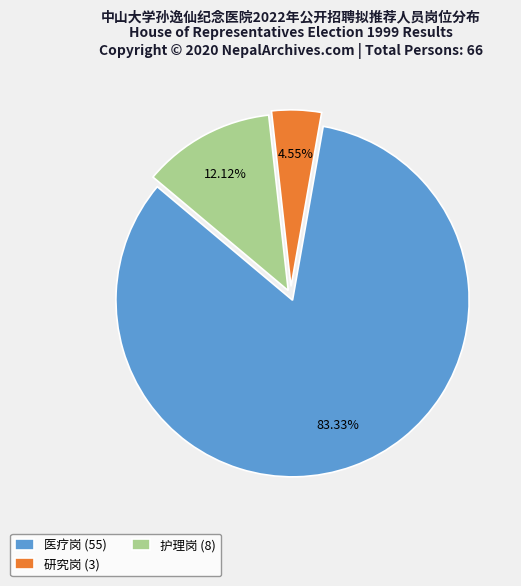

What is the ratio of the value at 研究岗 to the value at 医疗岗?

0.1